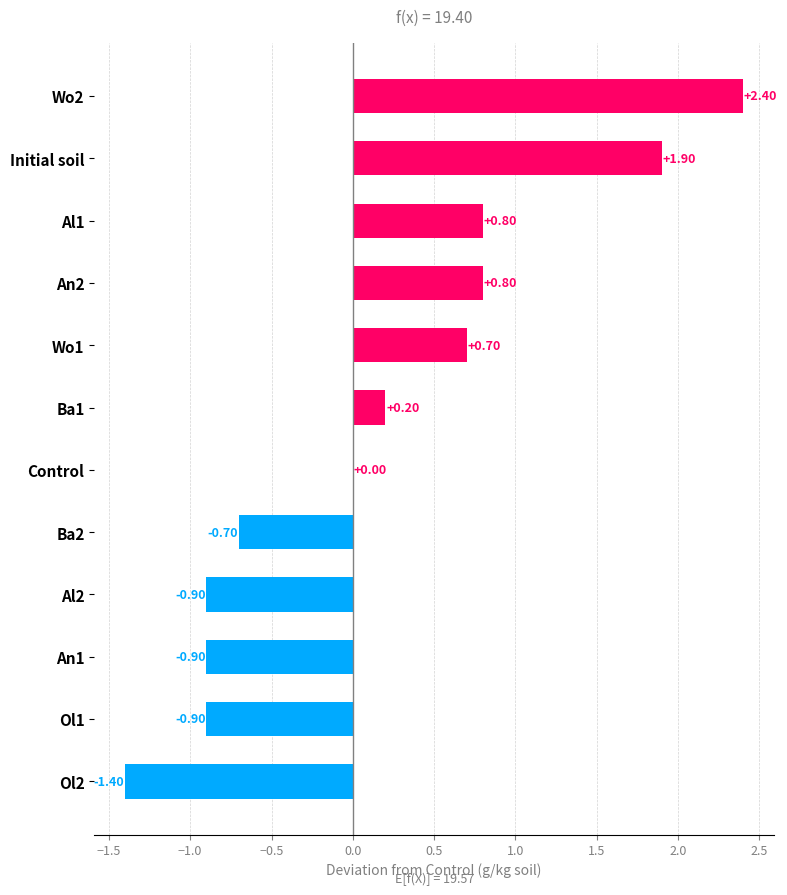

What is the change in value from Ba2 to Wo1?

+1.4